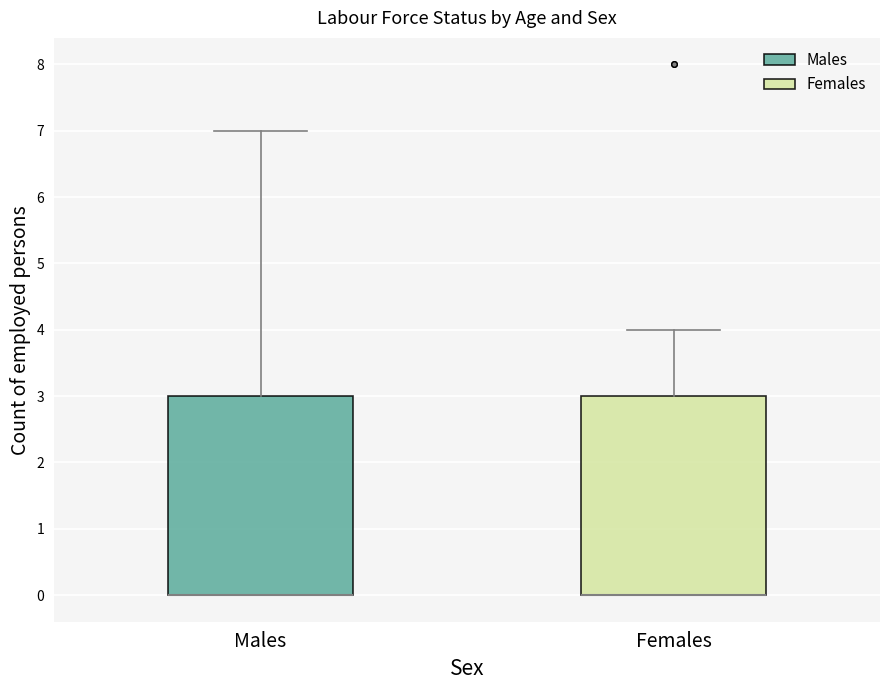

Reading left to right, read every box against the y-axis: the position of its median line, the range the box covers, and the ends of its whiskers. The values are not printed on the chart, so give them approximately, as read against the axis.

Males: median 0 (drawn on the box's lower edge), box 0 to 3, whiskers 0 to 7
Females: median 0 (drawn on the box's lower edge), box 0 to 3, whiskers 0 to 4